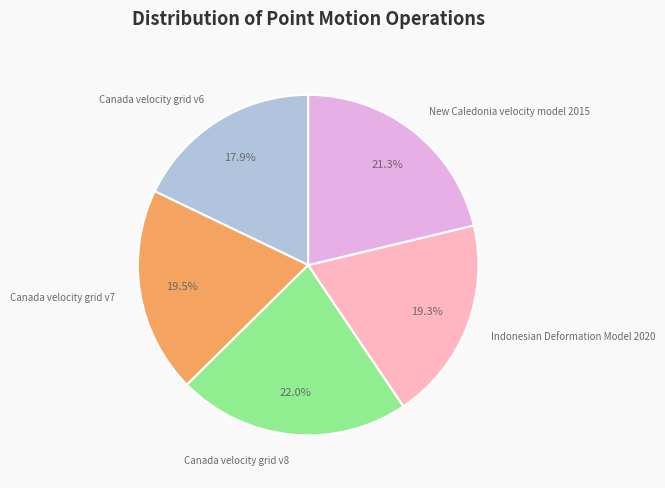

Does any single category account for the majority?

No